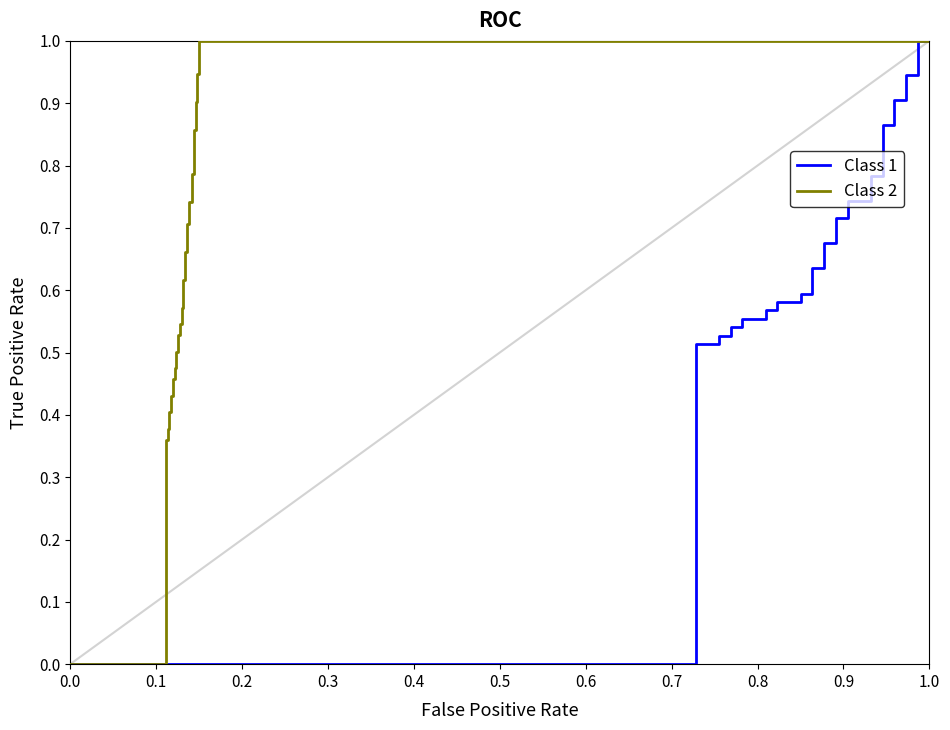

The value of Class 1 at 0.0 is 0.5. True or false?

False